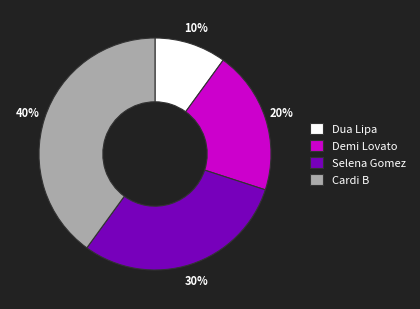

What is the largest slice in the pie chart?

Cardi B